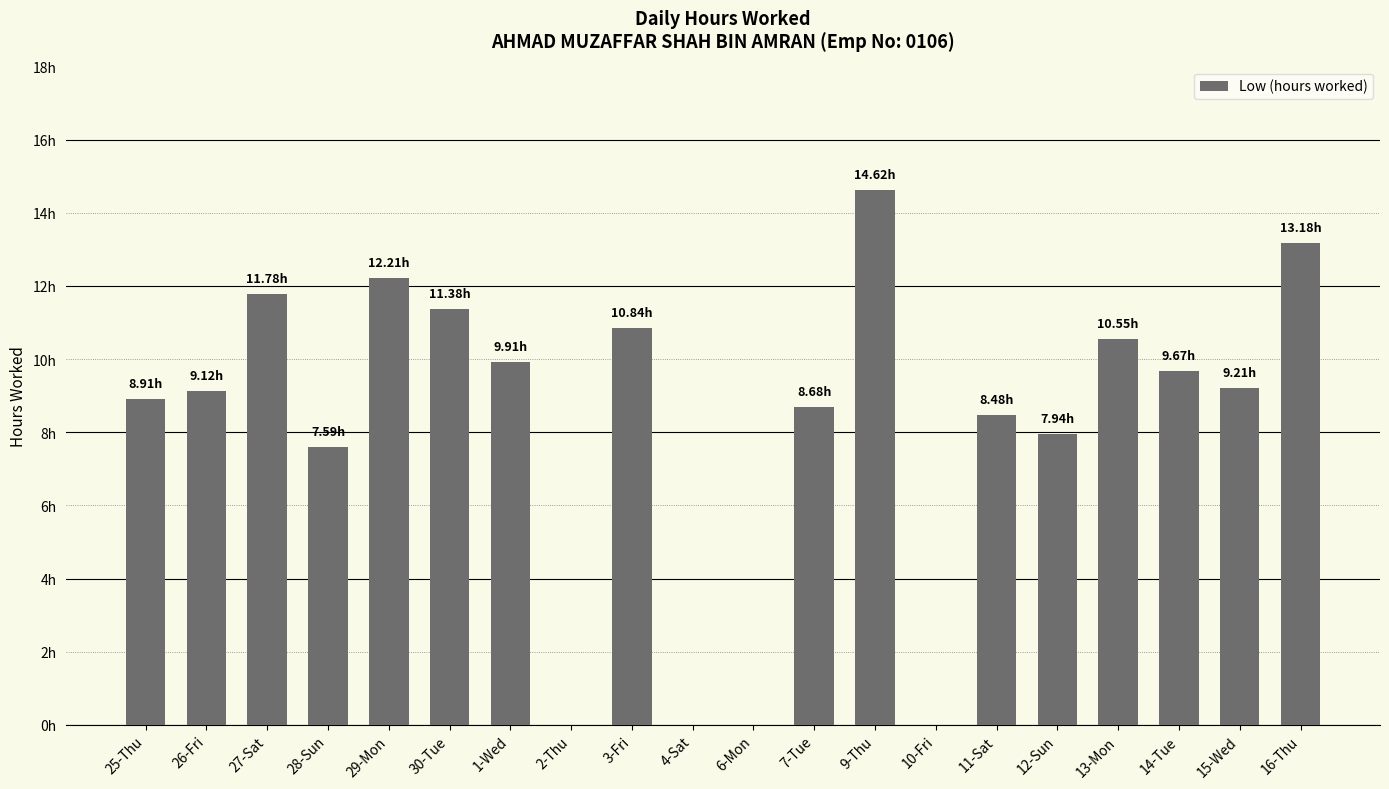

Reading left to right, transcribe all the data shown in this chart.

8.9	9.1	11.8	7.6	12.2	11.4	9.9	0.0	10.8	0.0	0.0	8.7	14.6	0.0	8.5	7.9	10.6	9.7	9.2	13.2